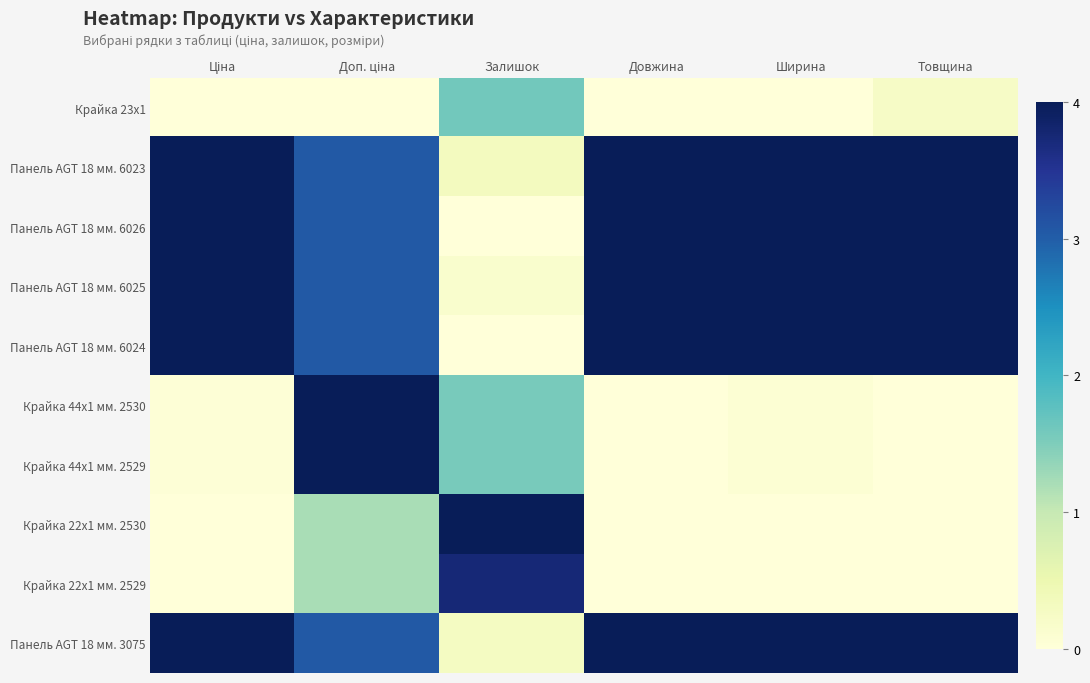

How many categories are shown in the chart?

6